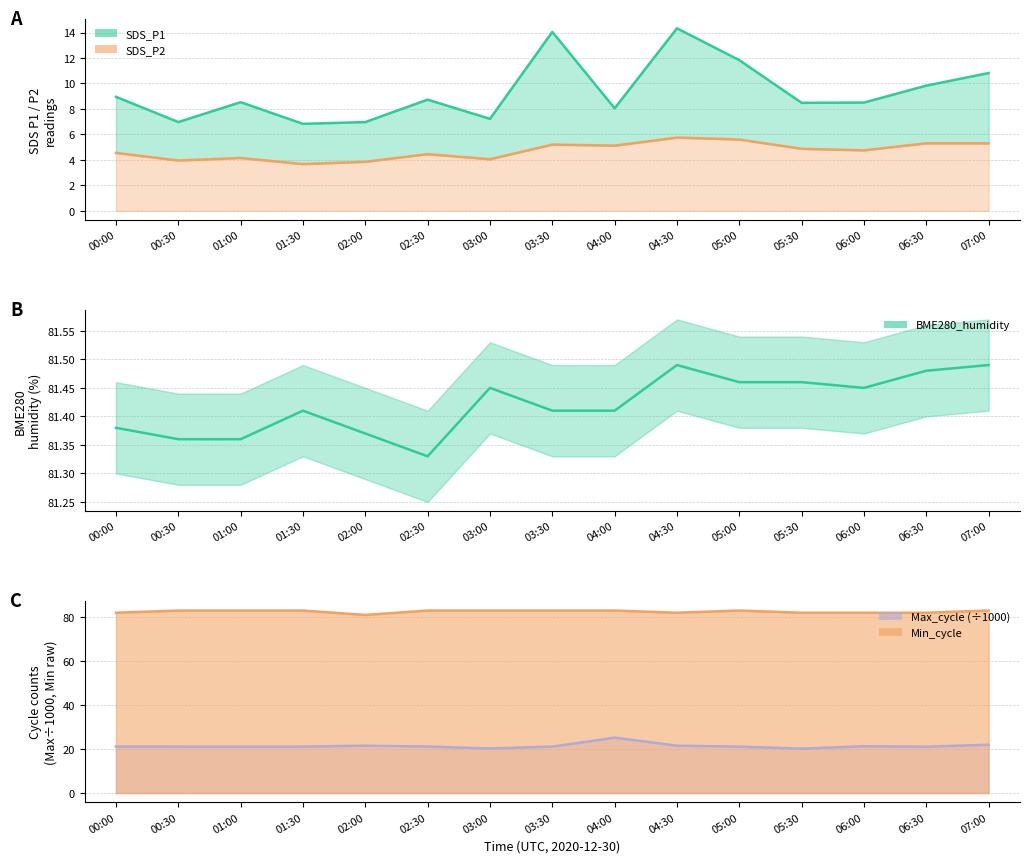

Reading left to right, transcribe all the data shown in this chart.

SDS_P1 line: 8.9	7.0	8.5	6.8	7.0	8.7	7.2	14.1	8.1	14.3	11.8	8.5	8.5	9.8	10.8
SDS_P2 line: 4.5	4.0	4.2	3.7	3.9	4.5	4.0	5.2	5.1	5.8	5.6	4.9	4.8	5.3	5.3
BME280_humidity line: 81.4	81.4	81.4	81.4	81.4	81.3	81.5	81.4	81.4	81.5	81.5	81.5	81.5	81.5	81.5
Max_cycle line: 21.1	21.1	21.1	21.1	21.6	21.2	20.3	21.1	25.2	21.5	21.1	20.2	21.3	21.1	22.0
Min_cycle line: 82.0	83.0	83.0	83.0	81.0	83.0	83.0	83.0	83.0	82.0	83.0	82.0	82.0	82.0	83.0